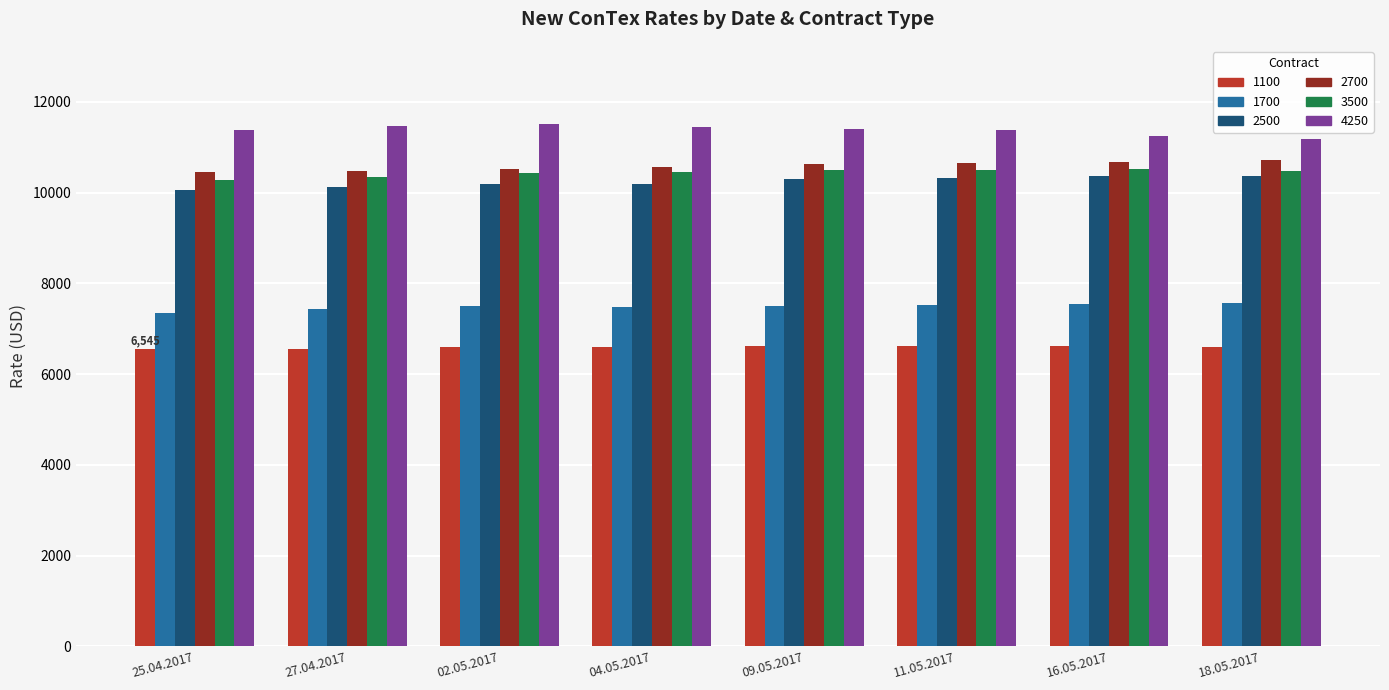

Rank the series at 09.05.2017 from highest to lowest value.

4250, 2700, 3500, 2500, 1700, 1100